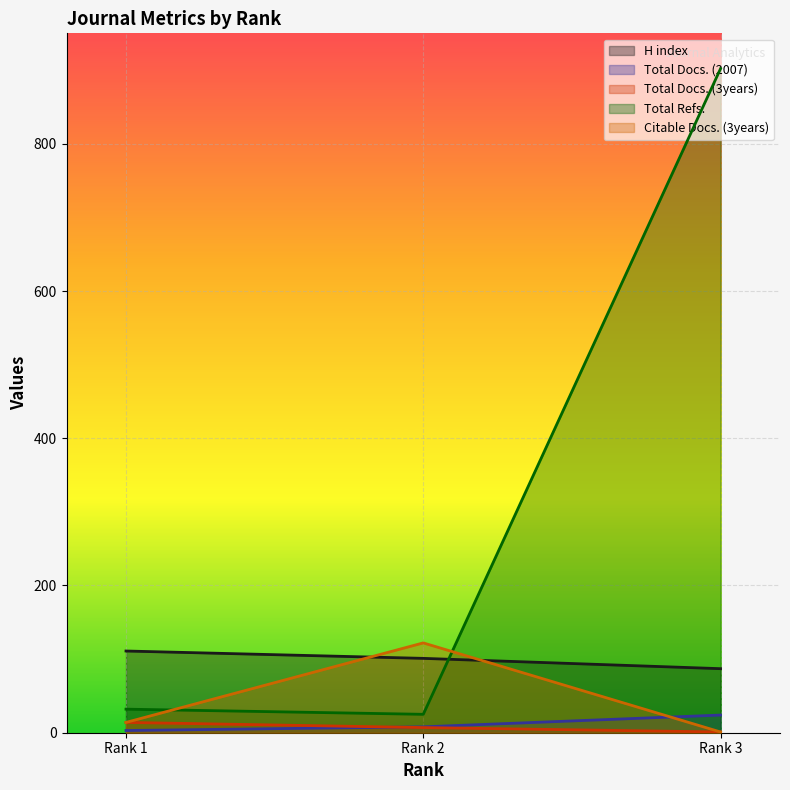

How many series are shown in this chart?

5